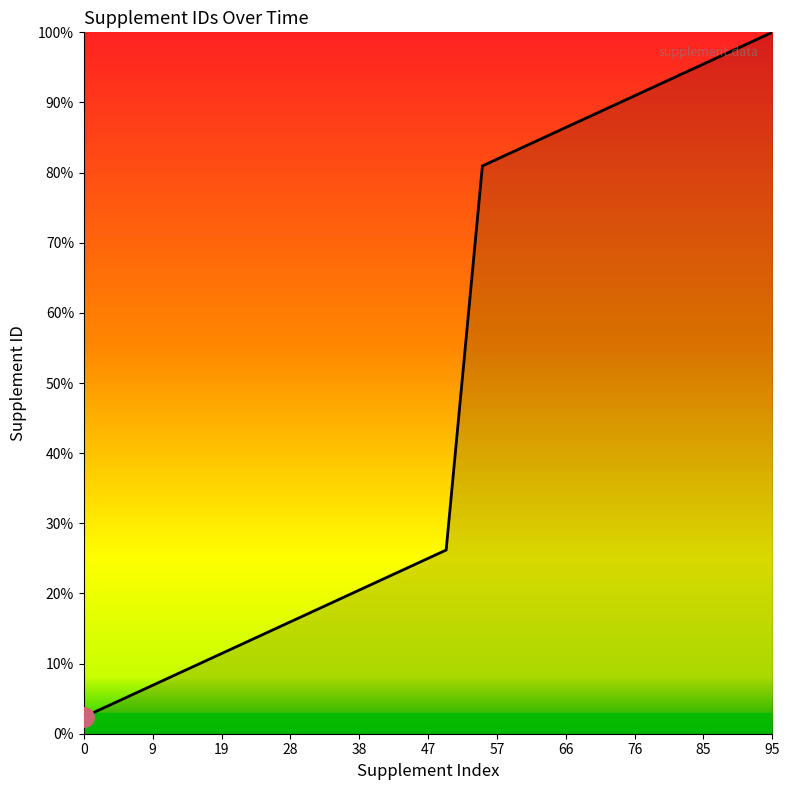

Does the chart display data point markers on the line(s)?

No